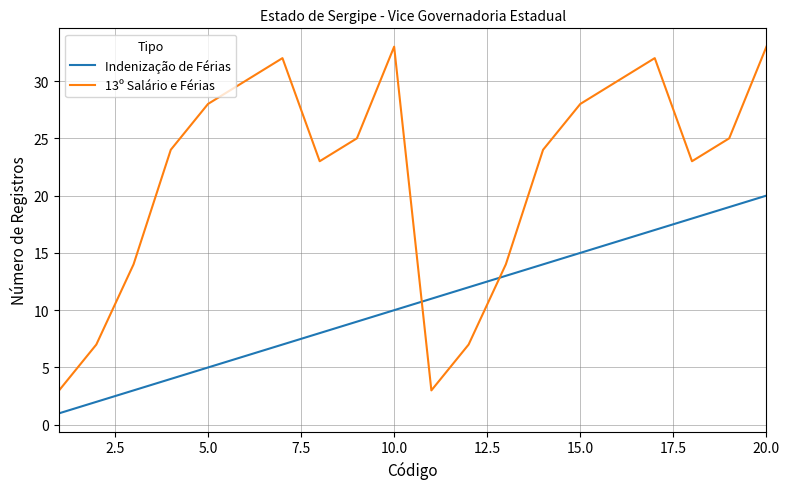

True or false: 13º Salário e Férias and Indenização de Férias intersect in this chart.

True